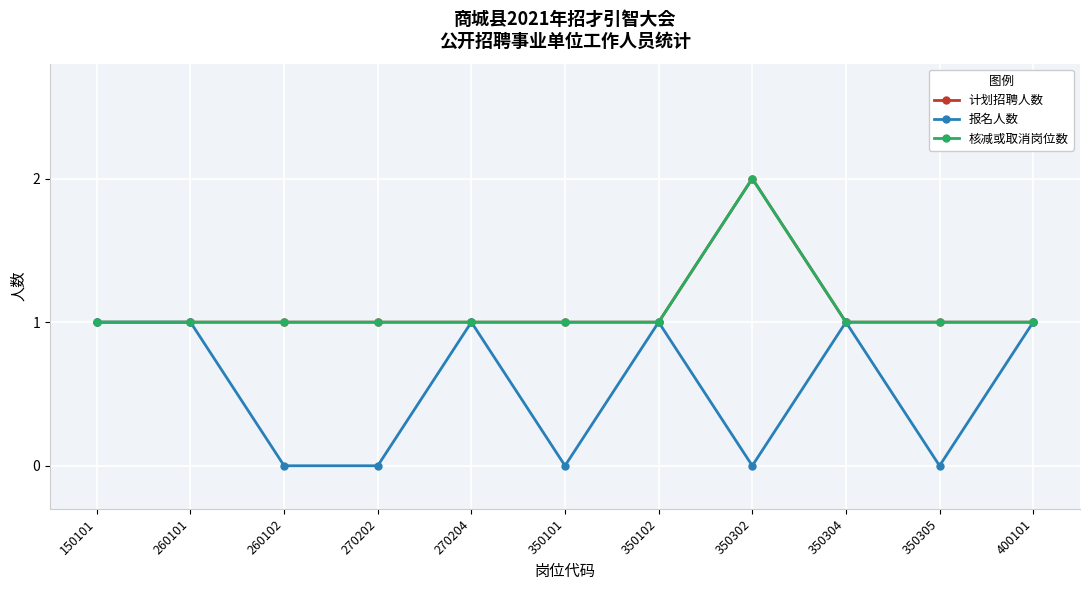

Is this an area chart (filled region under the line)?

No